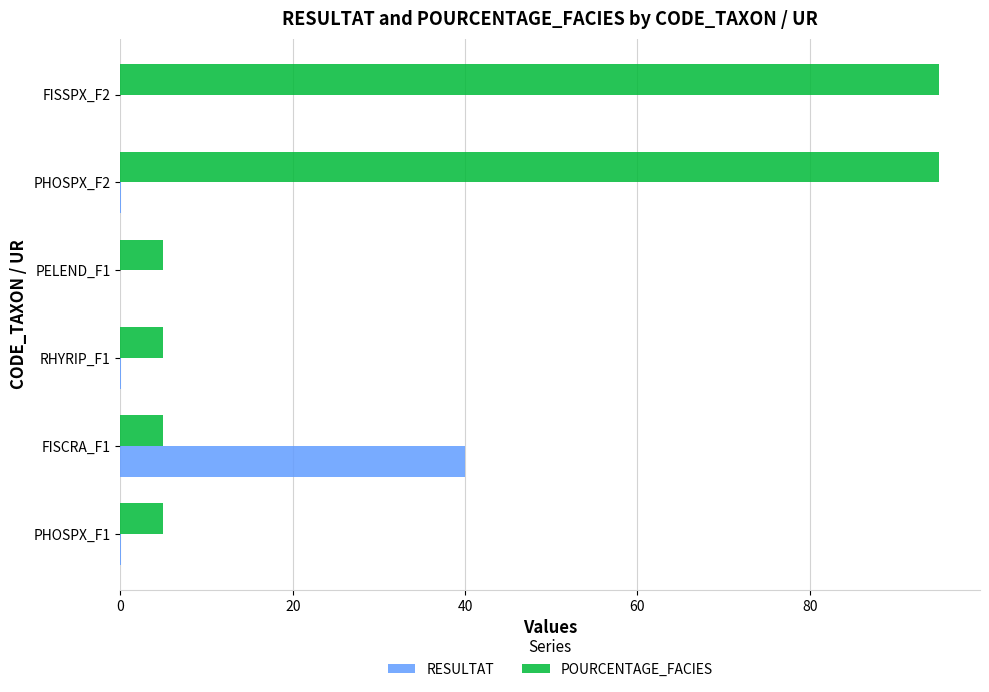

The RESULTAT series shows 0.0 at FISSPX_F2. True or false?

True